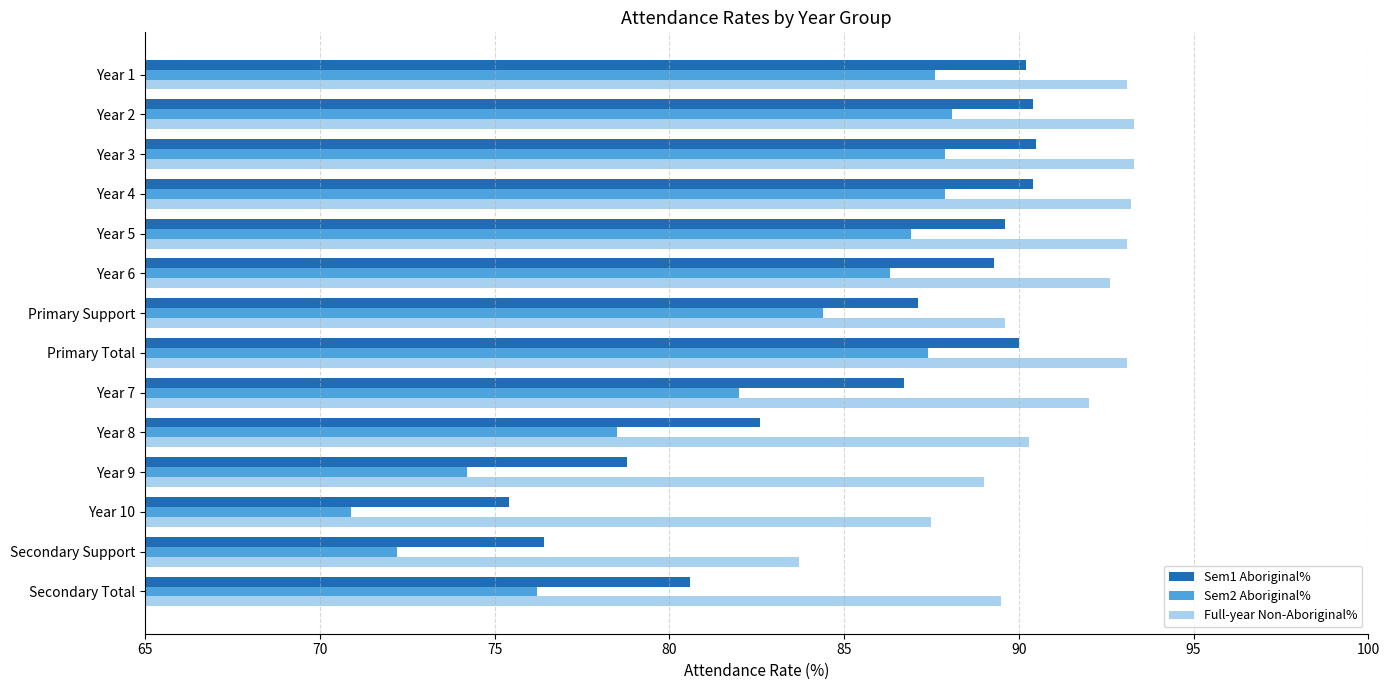

The Sem2 Aboriginal% series shows 99.1 at Secondary Support. True or false?

False